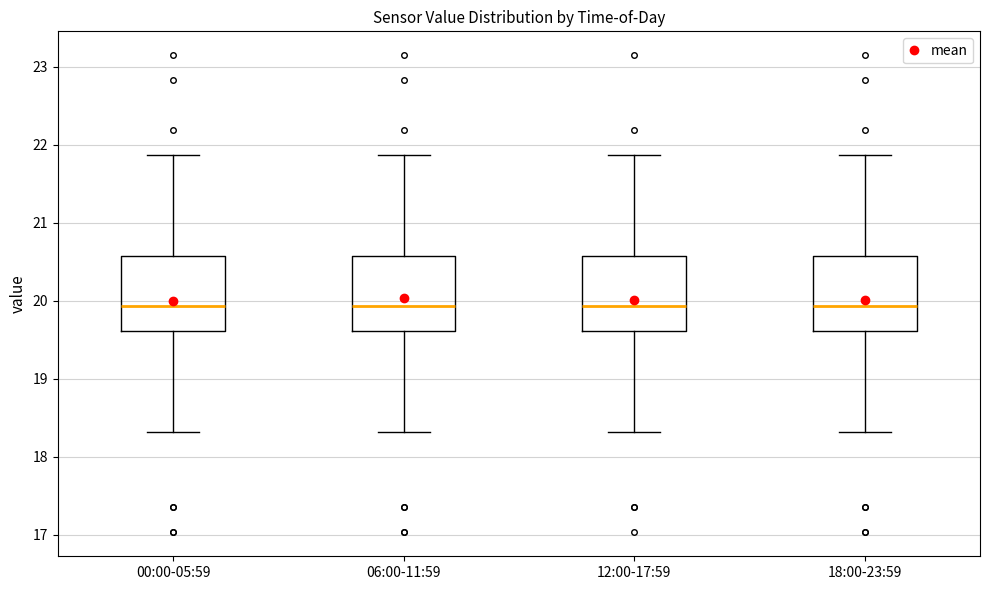

Reading left to right, transcribe this box plot: for each box, give where its median line is, the range the box spans, and where its two whiskers end, as read against the y-axis. The values are not printed on the chart, so give them approximately, as read against the axis.

00:00-05:59: median 19.9, box 19.6 to 20.6, whiskers 18.3 to 21.9
06:00-11:59: median 19.9, box 19.6 to 20.6, whiskers 18.3 to 21.9
12:00-17:59: median 19.9, box 19.6 to 20.6, whiskers 18.3 to 21.9
18:00-23:59: median 19.9, box 19.6 to 20.6, whiskers 18.3 to 21.9